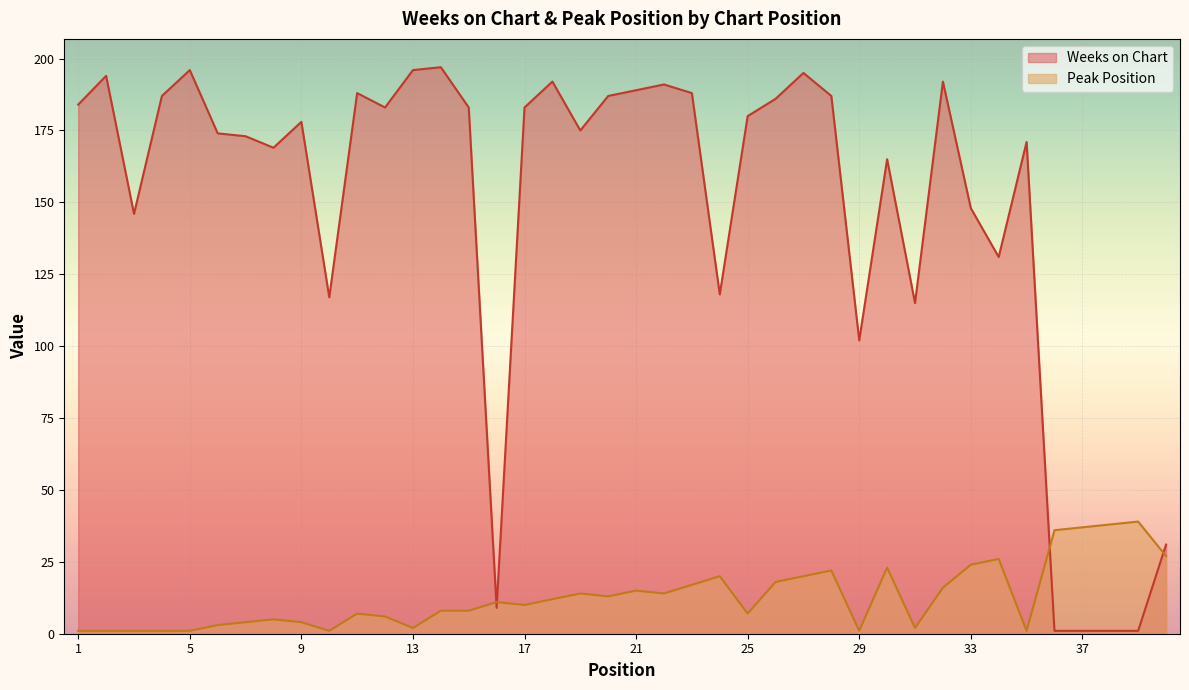

Reading left to right, what are all the values shown in this chart?

Weeks on Chart: 1=184	2=194	3=146	4=187	5=196	6=174	7=173	8=169	9=178	10=117	11=188	12=183	13=196	14=197	15=183	16=9	17=183	18=192	19=175	20=187	21=189	22=191	23=188	24=118	25=180	26=186	27=195	28=187	29=102	30=165	31=115	32=192	33=148	34=131	35=171	36=1	37=1	38=1	39=1	40=31
Peak Position: 1=1	2=1	3=1	4=1	5=1	6=3	7=4	8=5	9=4	10=1	11=7	12=6	13=2	14=8	15=8	16=11	17=10	18=12	19=14	20=13	21=15	22=14	23=17	24=20	25=7	26=18	27=20	28=22	29=1	30=23	31=2	32=16	33=24	34=26	35=1	36=36	37=37	38=38	39=39	40=27